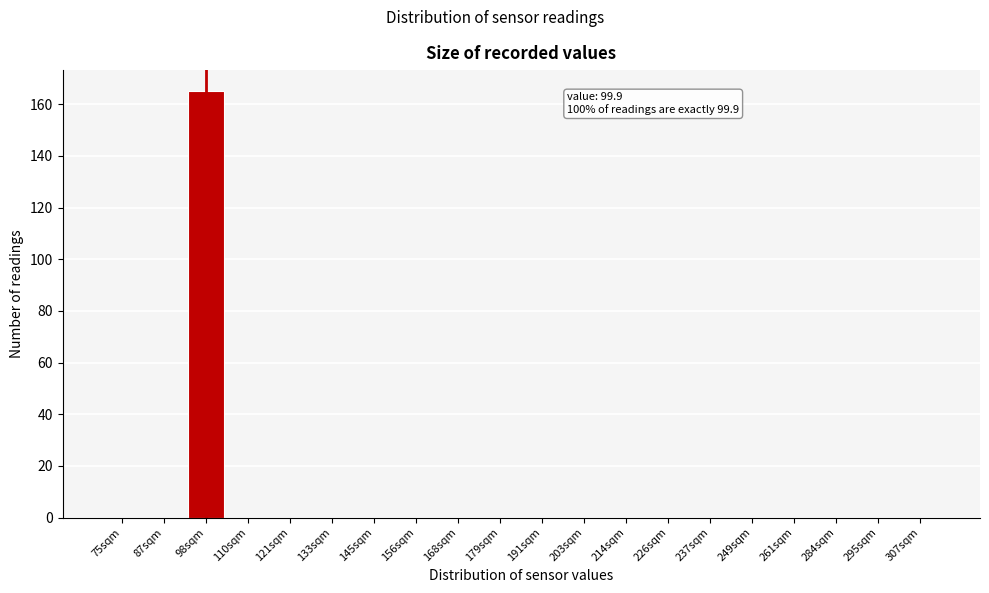

Reading right to left, extract all data points from this chart.

307sqm=0	295sqm=0	284sqm=0	261sqm=0	249sqm=0	237sqm=0	226sqm=0	214sqm=0	203sqm=0	191sqm=0	179sqm=0	168sqm=0	156sqm=0	145sqm=0	133sqm=0	121sqm=0	110sqm=0	98sqm=165	87sqm=0	75sqm=0